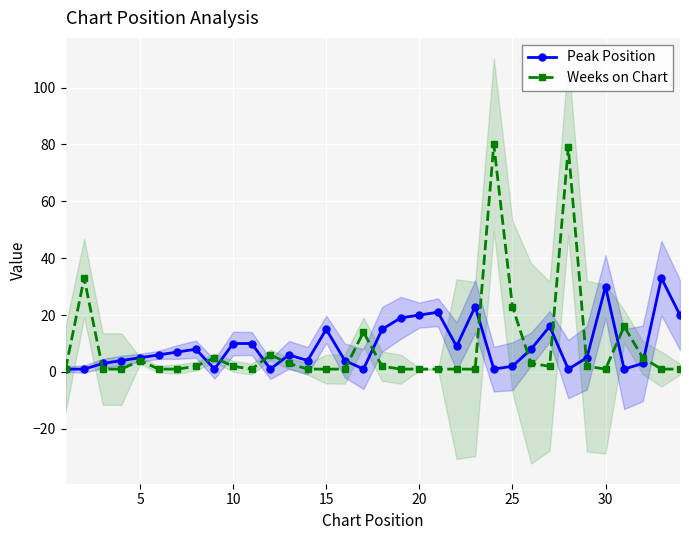

Is it true that Weeks on Chart equals 1 at 30?

True